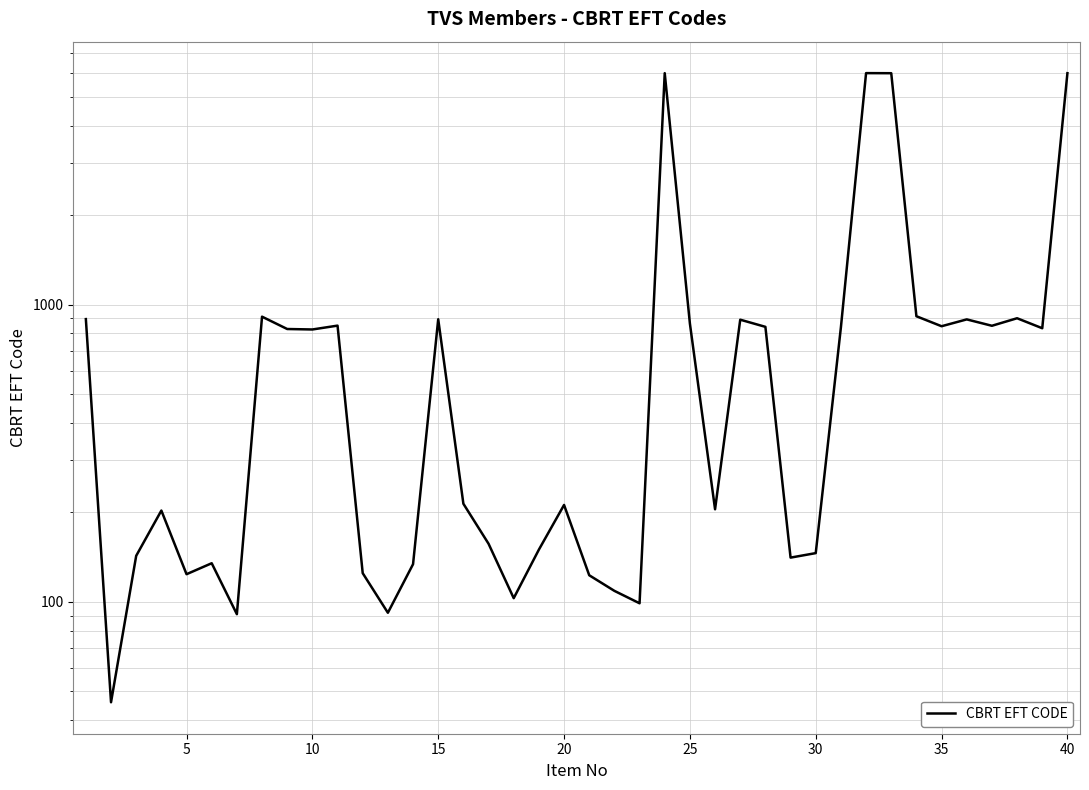

What is the value of the 13th point from the left?

92